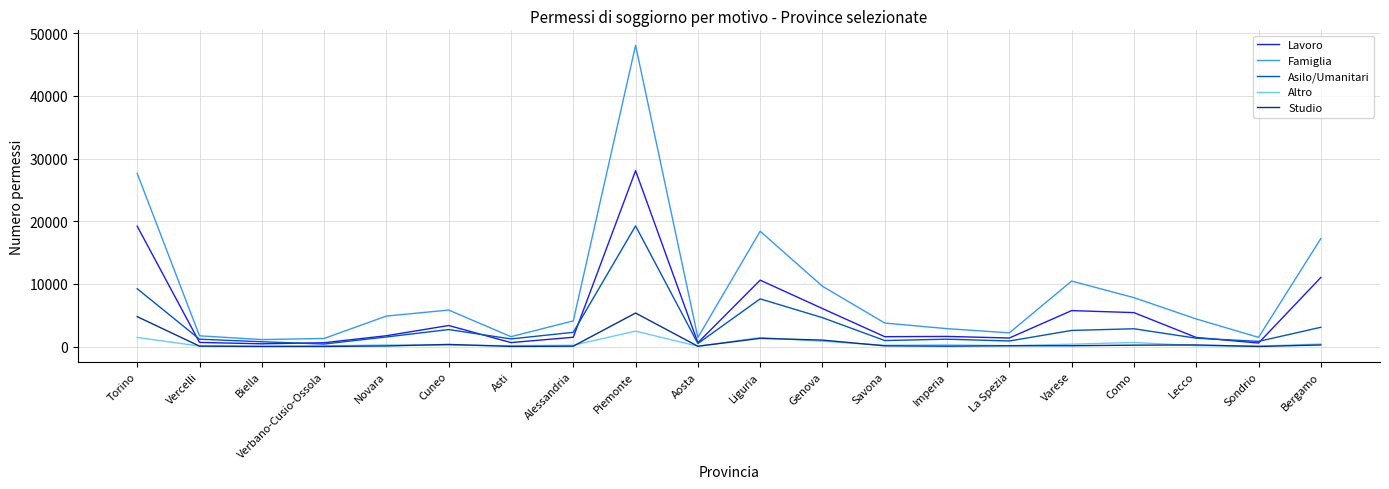

True or false: Famiglia and Lavoro intersect in this chart.

False